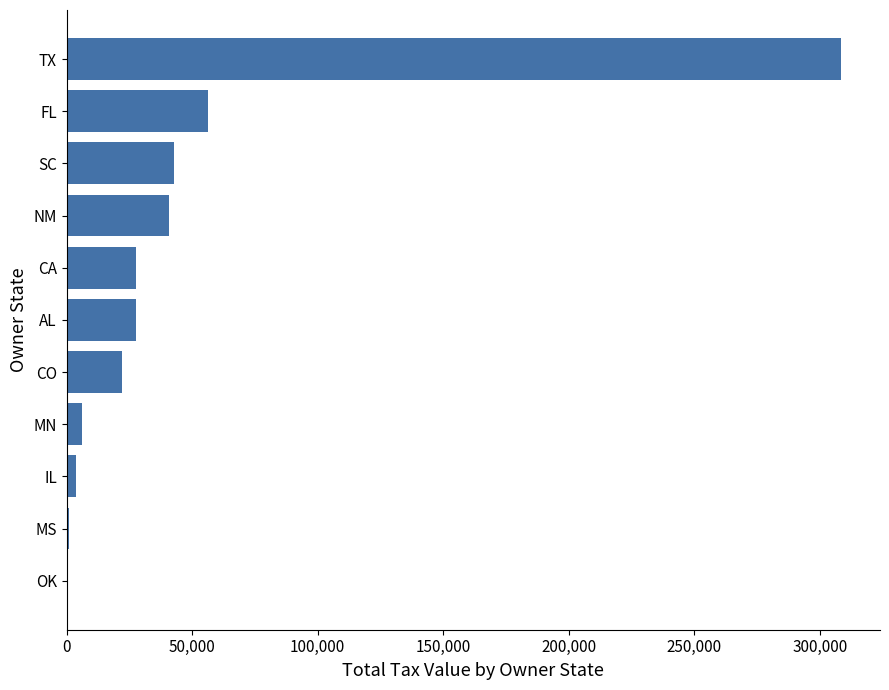

Are the bars horizontal?

Yes